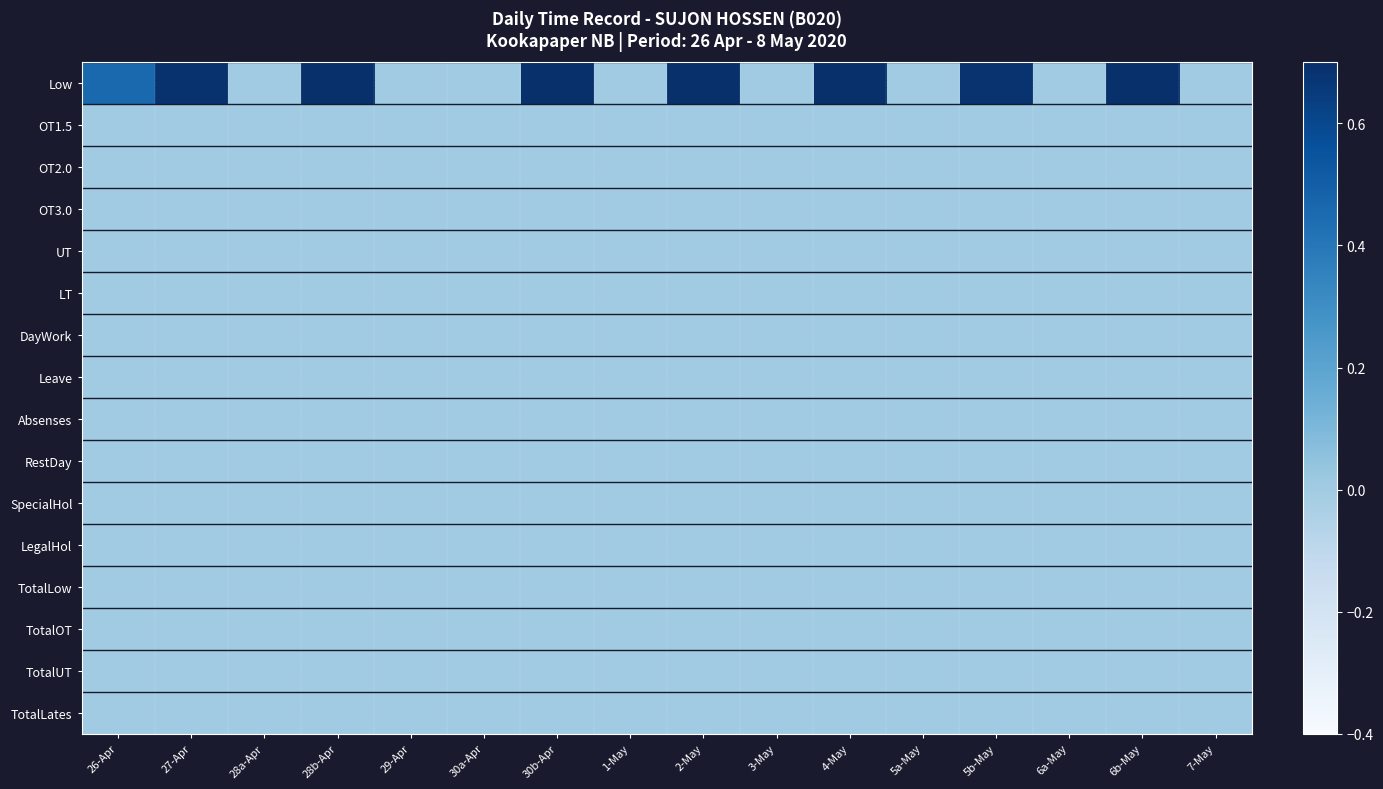

Rank the series by their maximum value, from lowest to highest.

OT1.5, OT2.0, OT3.0, UT, LT, DayWork, Leave, Absenses, RestDay, SpecialHol, LegalHol, TotalLow, TotalOT, TotalUT, TotalLates, Low